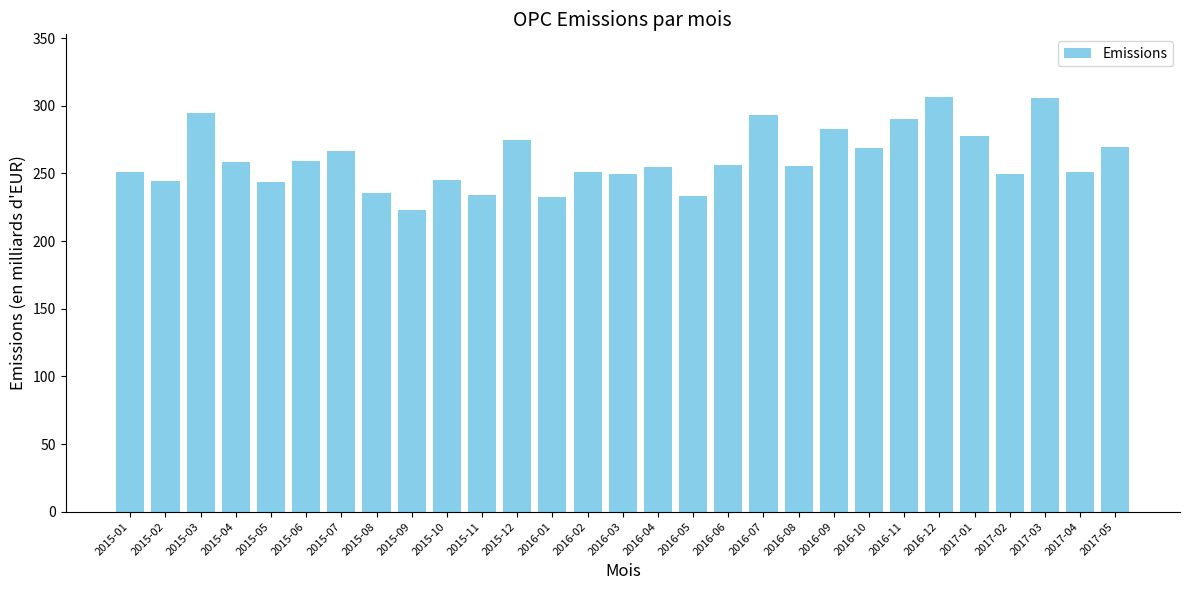

How many bars are there in total?

29